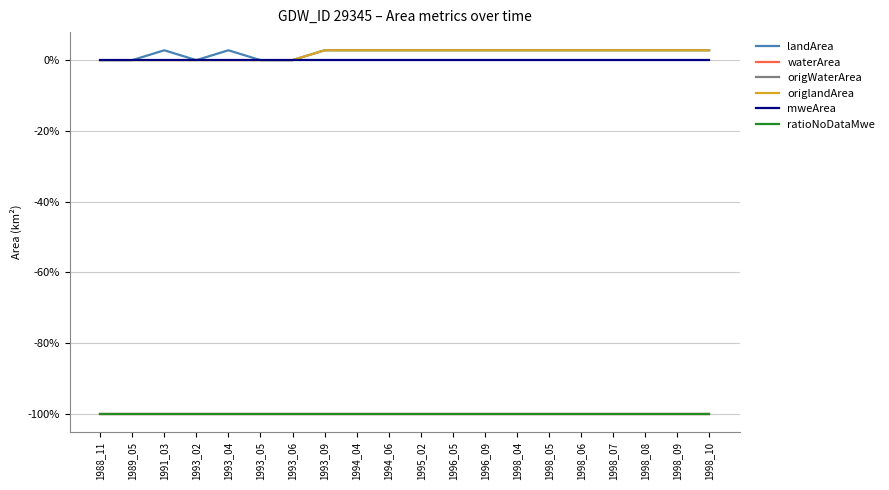

List the labels in order of landArea value, largest first.

1991_03, 1993_04, 1993_09, 1994_04, 1994_06, 1995_02, 1996_05, 1996_09, 1998_04, 1998_05, 1998_06, 1998_07, 1998_08, 1998_09, 1998_10, 1988_11, 1989_05, 1993_02, 1993_05, 1993_06